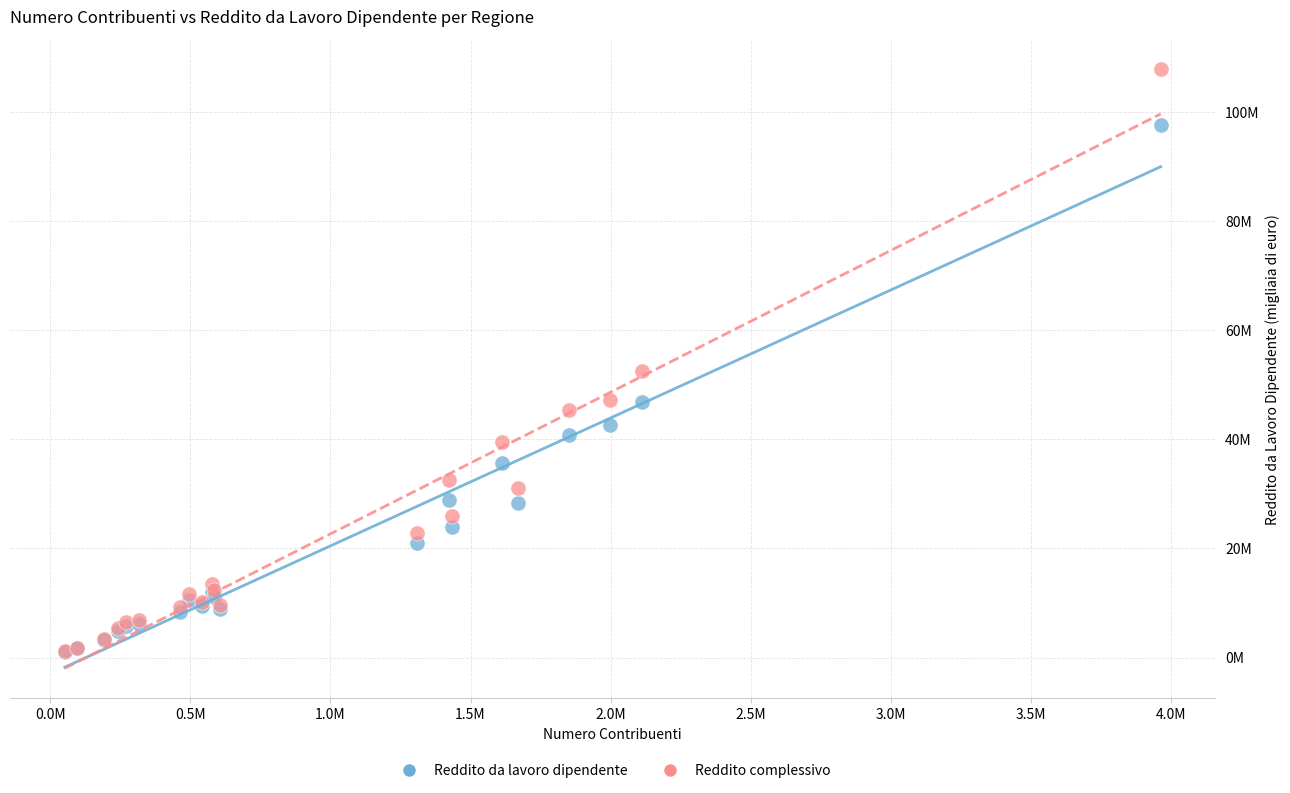

Which series contains the highest Y value?

Reddito complessivo